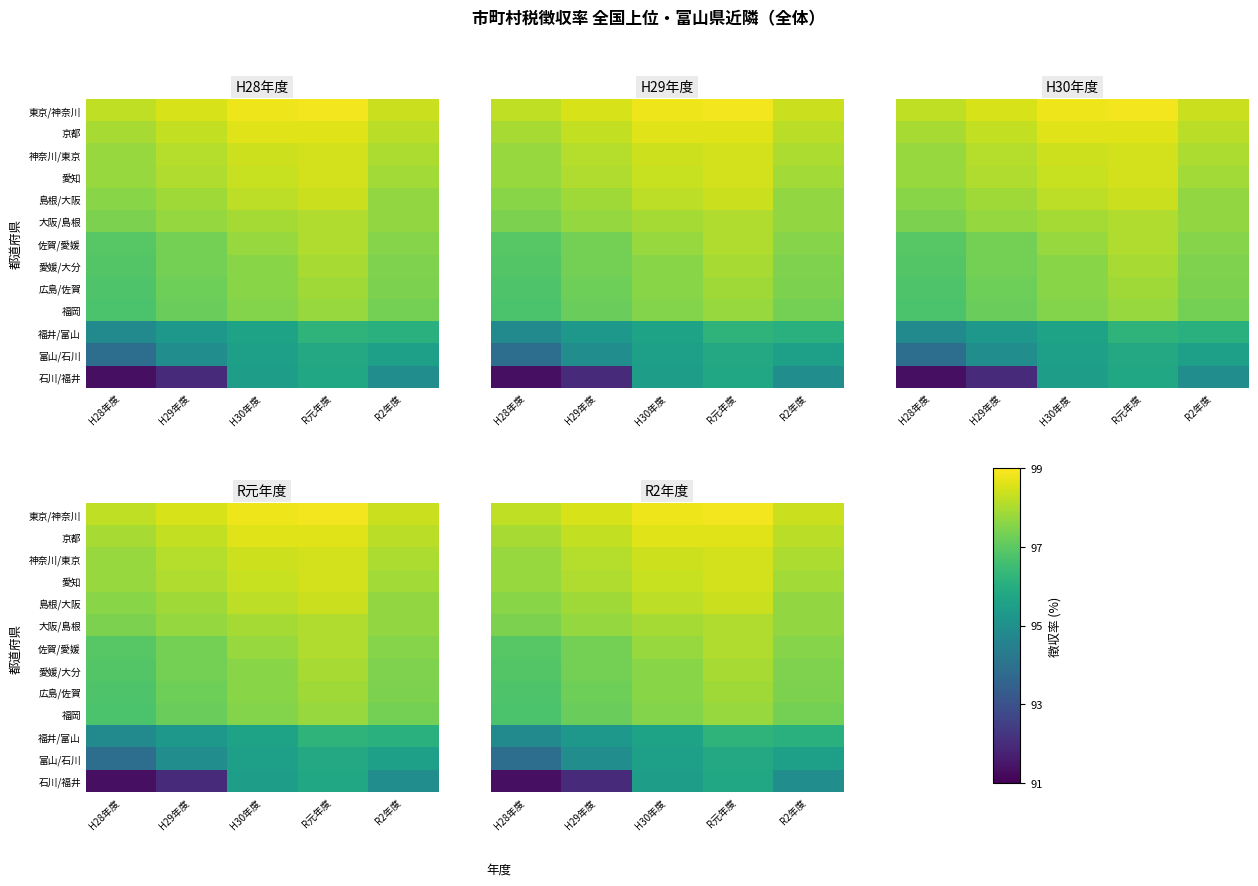

Which series has the widest spread of values?

石川/福井